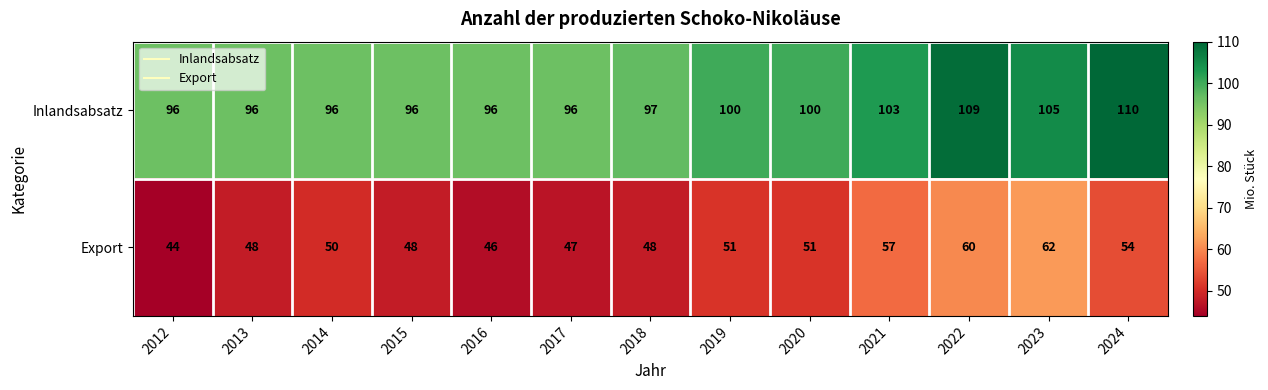

Which category has the lowest value across all series?

2012